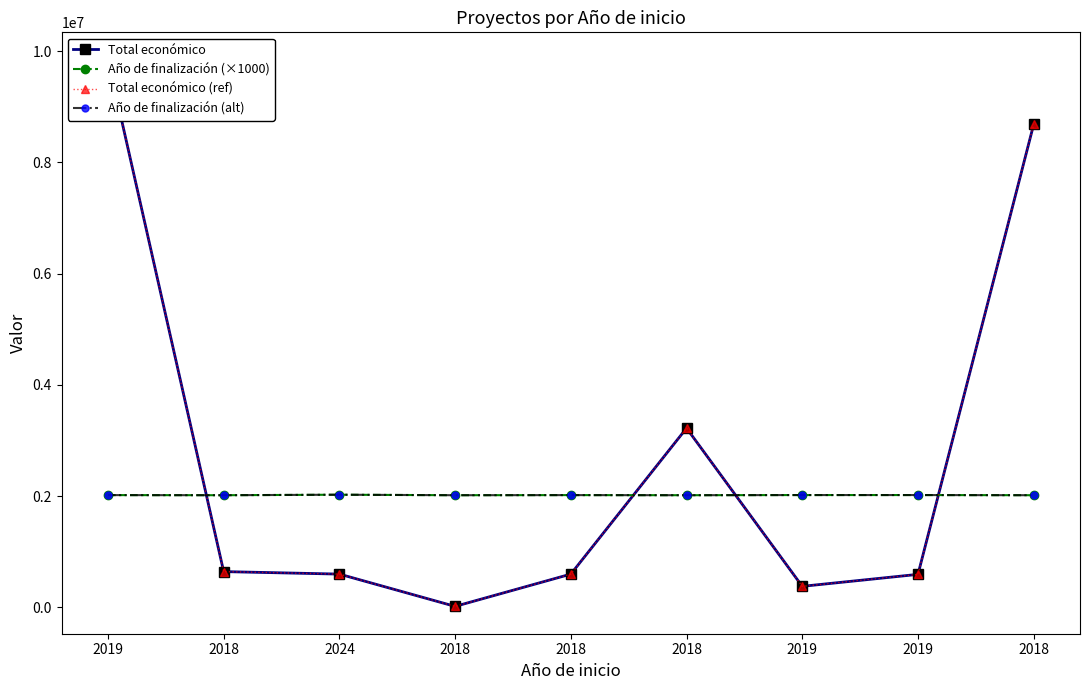

What value does the Total económico series have at 2018, to the nearest 50?

3223600